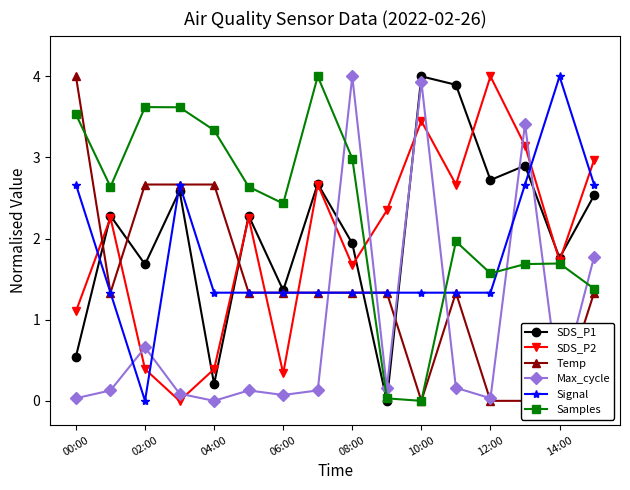

Is it true that Signal equals 0.9 at 06:00?

False